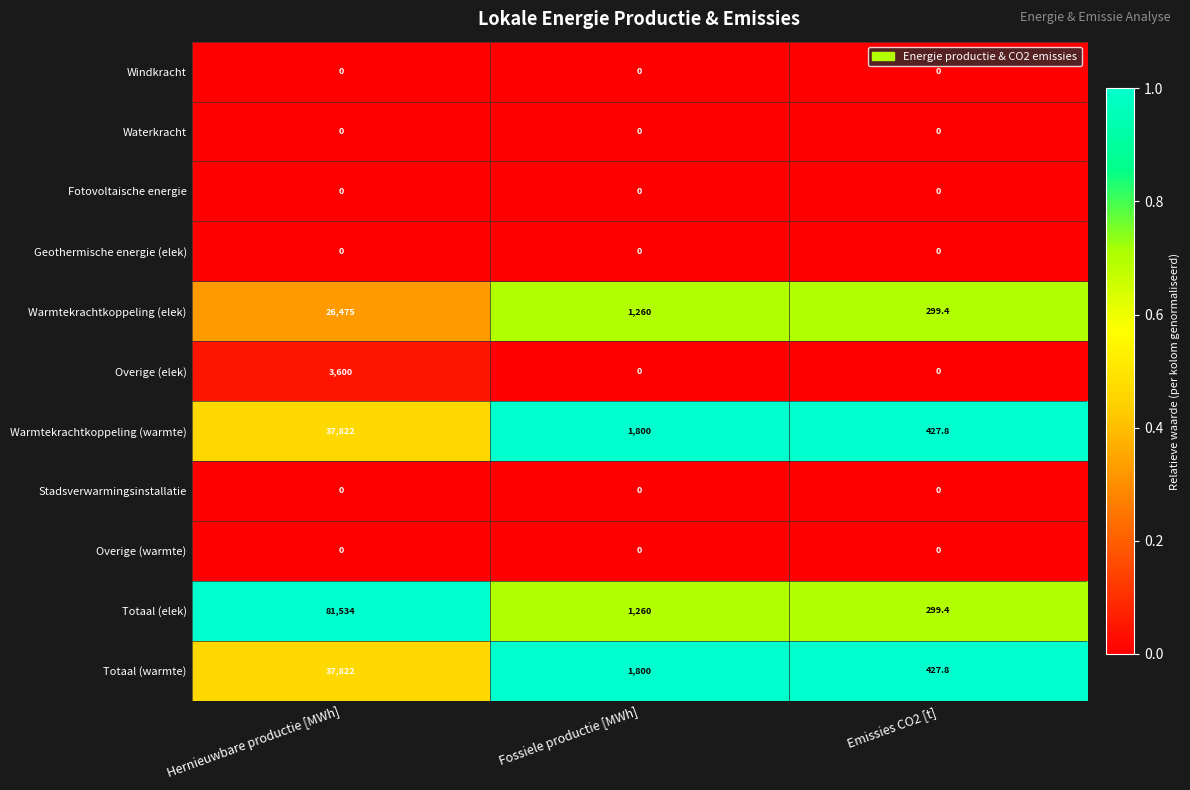

Is it true that Stadsverwarmingsinstallatie equals 0.0 at Hernieuwbare productie [MWh]?

True